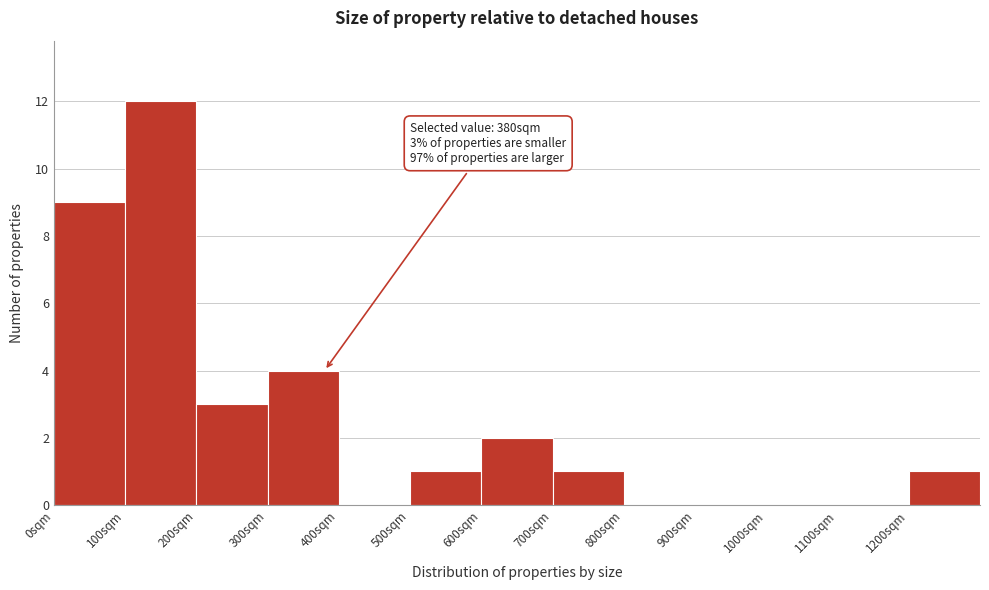

Which range on the x-axis has the tallest bar?

100 to 200